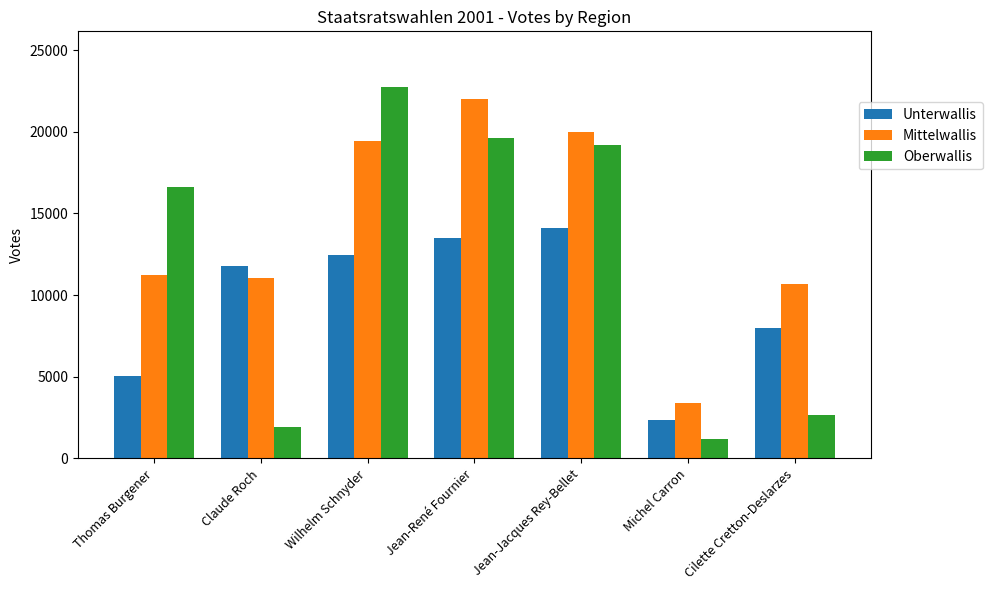

Where is Oberwallis nearest to the value 11972?

Thomas Burgener